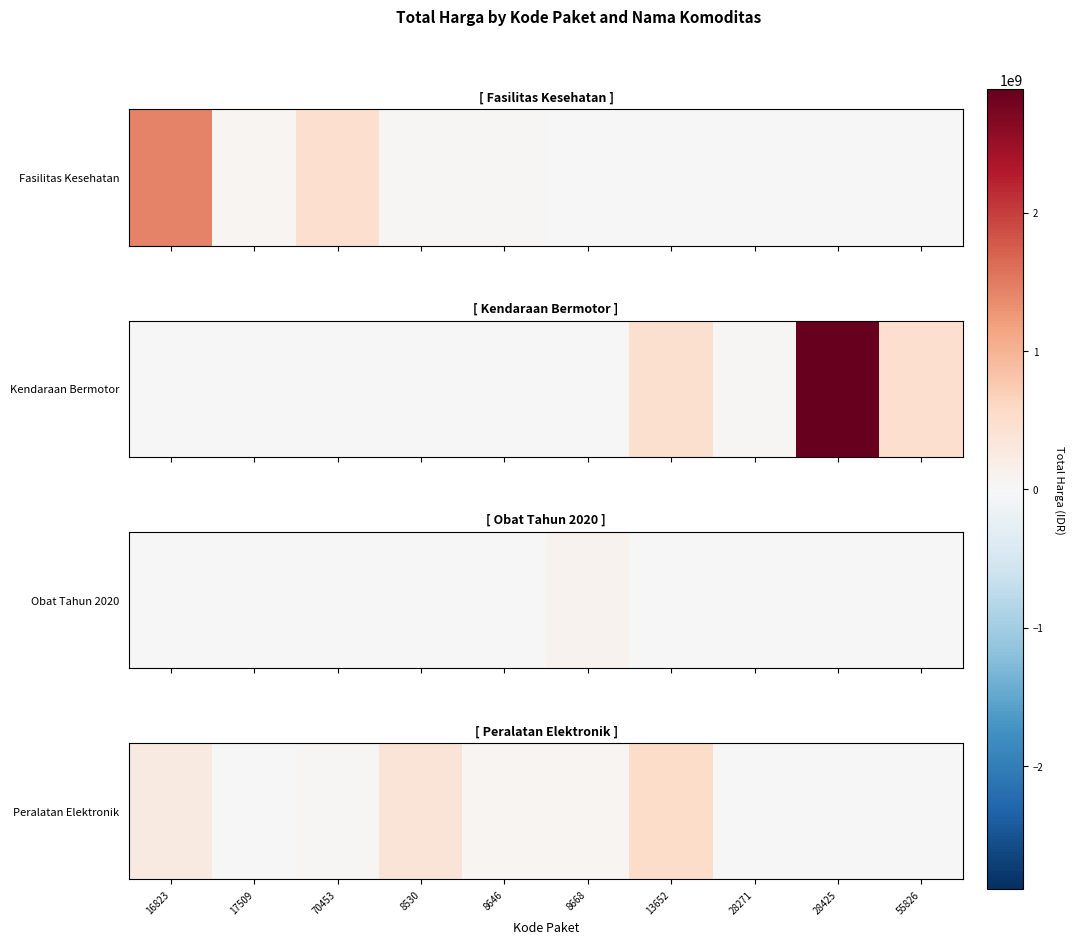

Where is the data nearest to the value 270535500?

16823